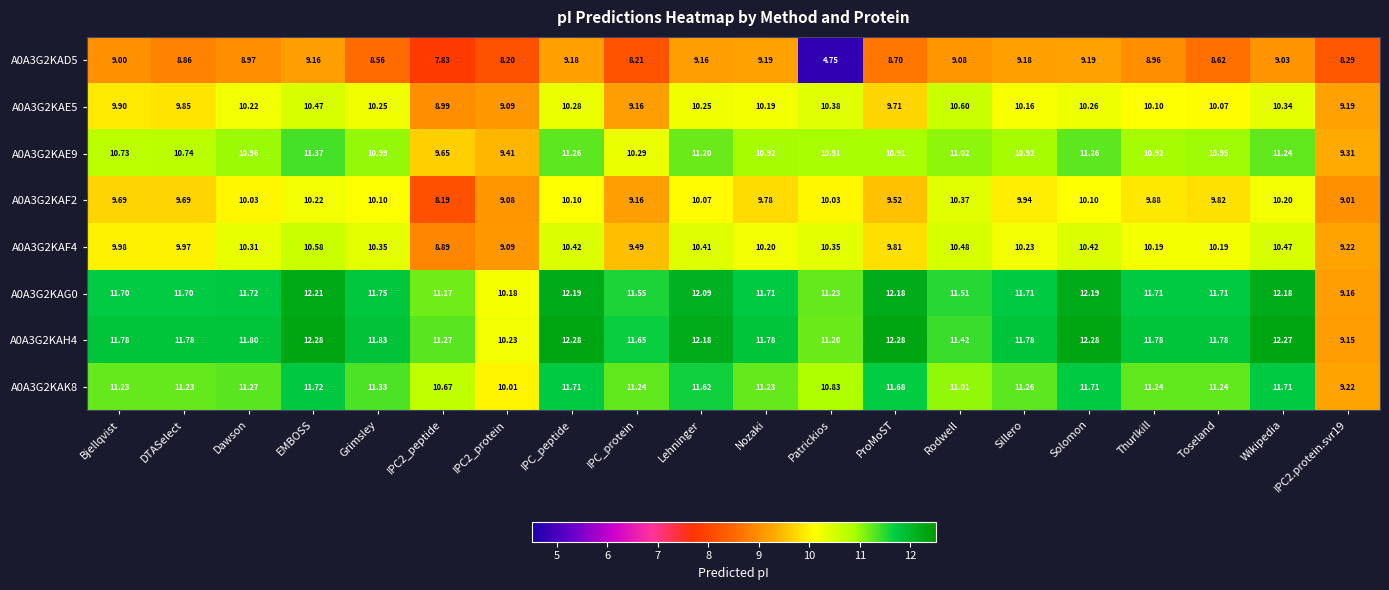

Which label corresponds to the smallest value in the chart?

Patrickios